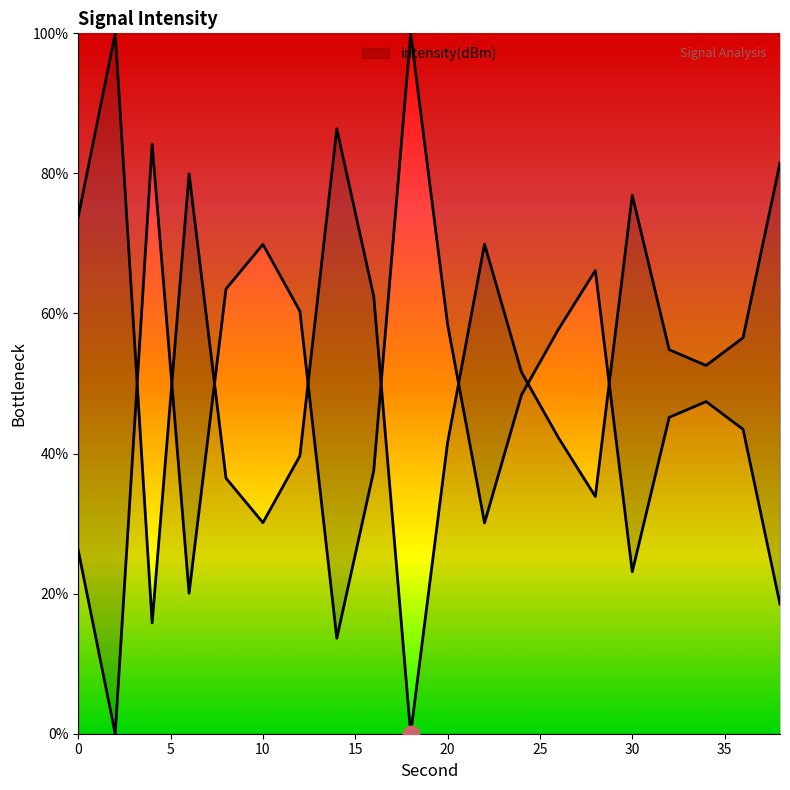

What is the ratio of the value at 22 to the value at 38?

0.9